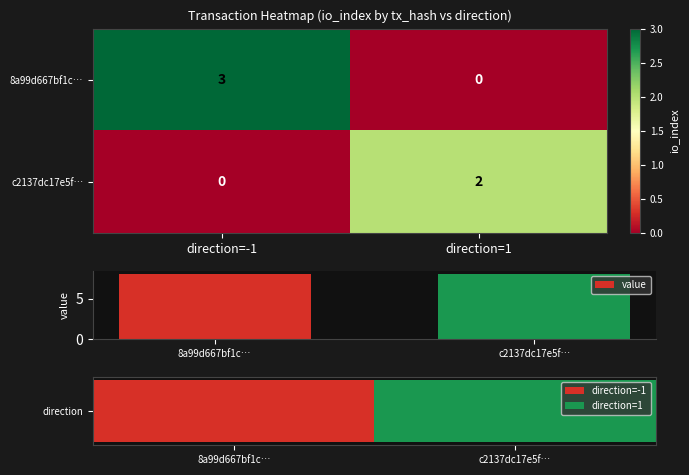

The c2137dc17e5f… series shows 1.3 at direction=1. True or false?

False